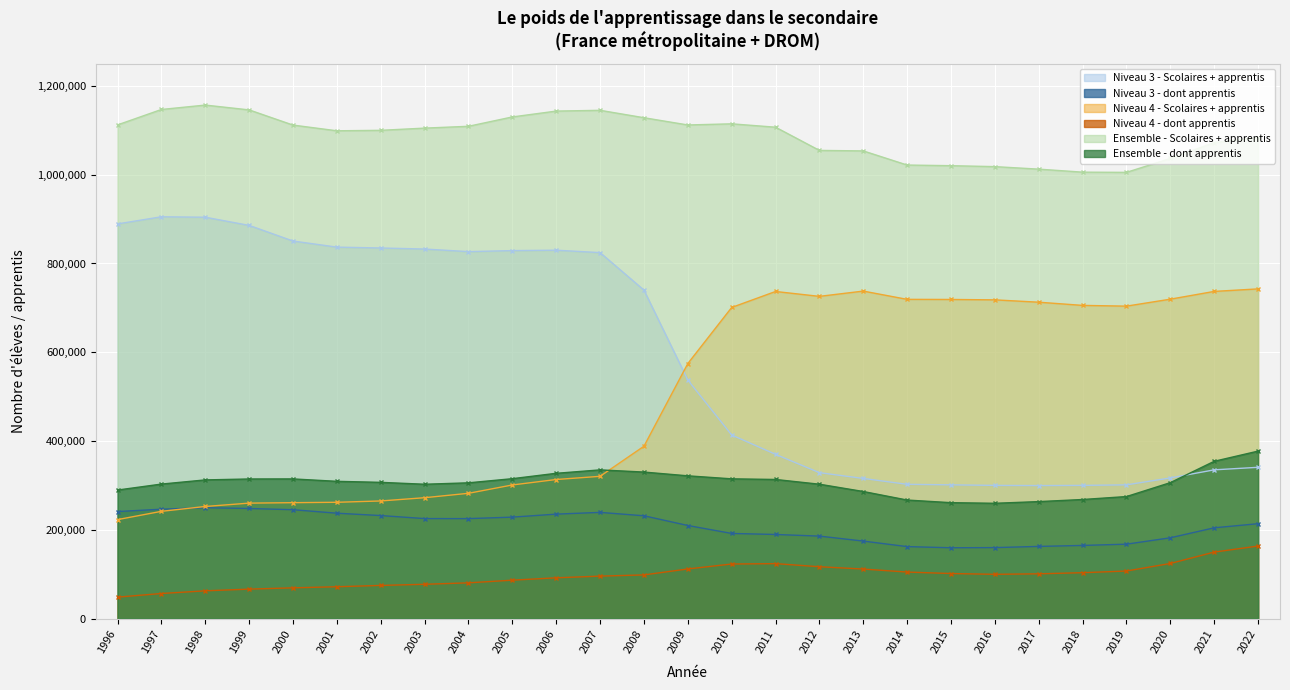

At which category does the chart reach its minimum across all series?

1996